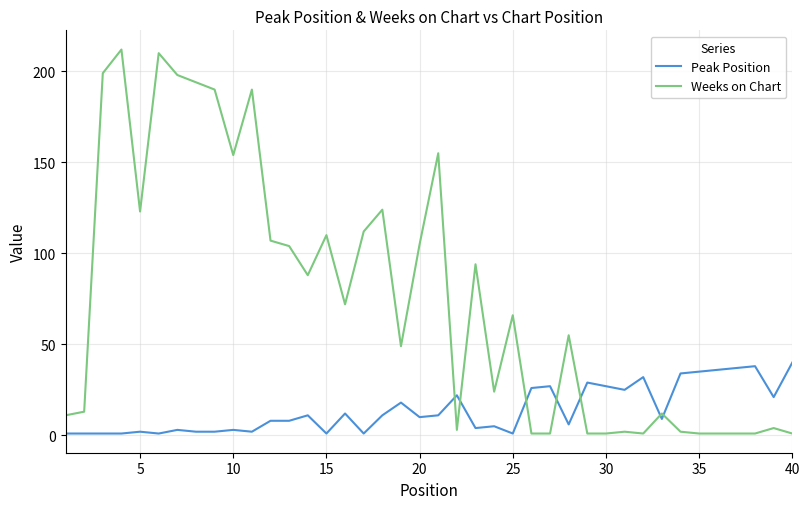

Which series has the largest range (max minus min)?

Weeks on Chart